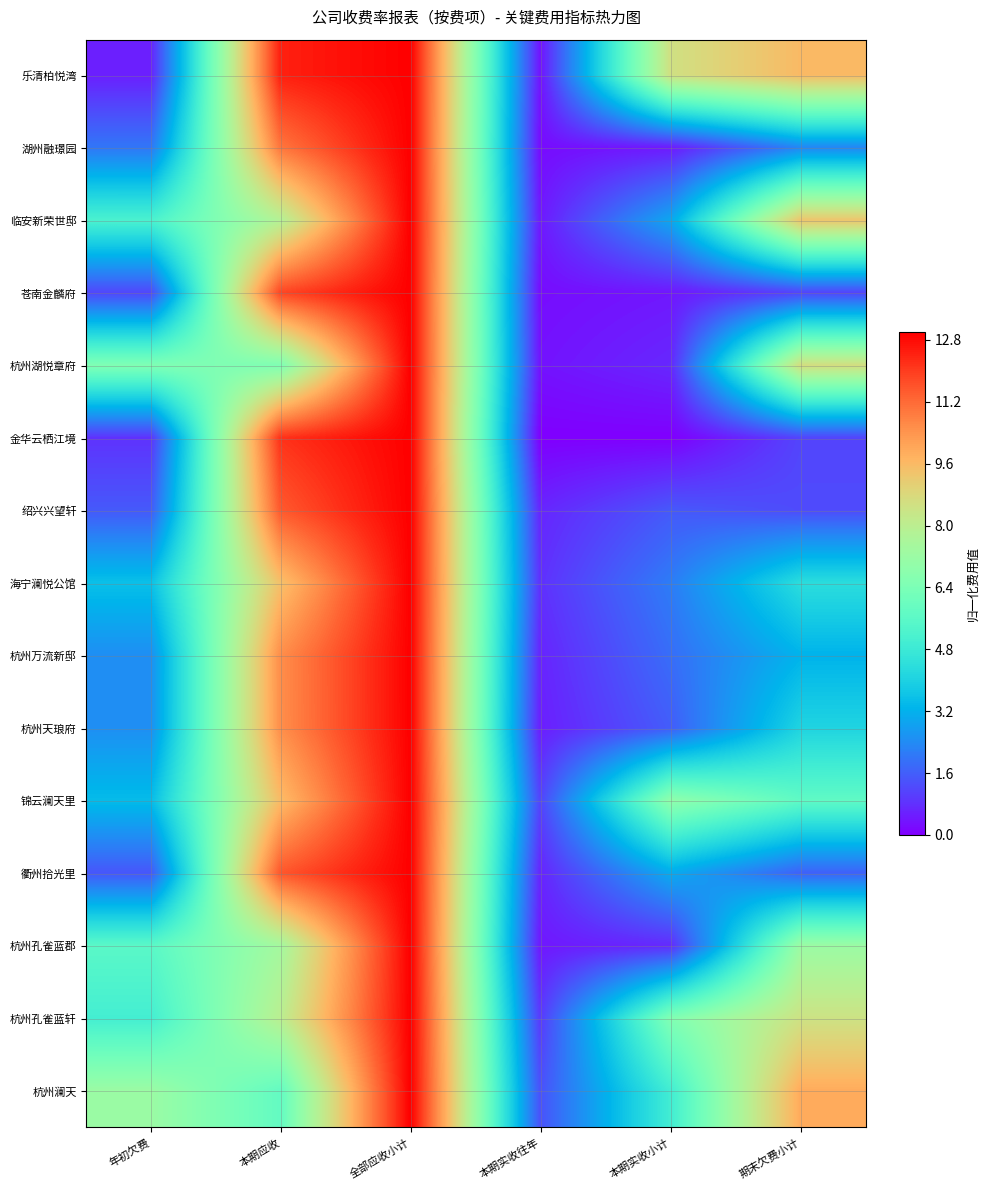

List the series in order of their peak value, highest first.

乐清柏悦湾, 湖州融璟园, 临安新荣世邸, 苍南金麟府, 杭州湖悦章府, 金华云栖江境, 绍兴兴望轩, 海宁澜悦公馆, 杭州万流新邸, 杭州天琅府, 锦云澜天里, 衢州拾光里, 杭州孔雀蓝郡, 杭州孔雀蓝轩, 杭州澜天